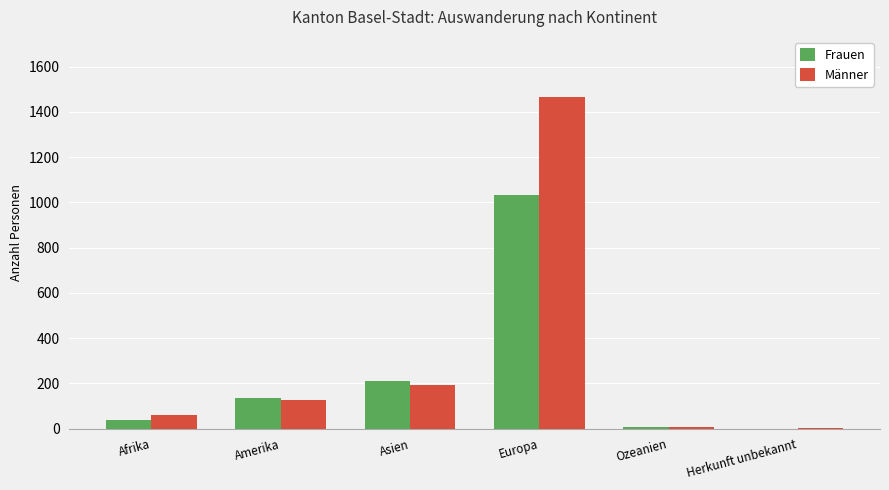

What is the sum of all Frauen values?

1421